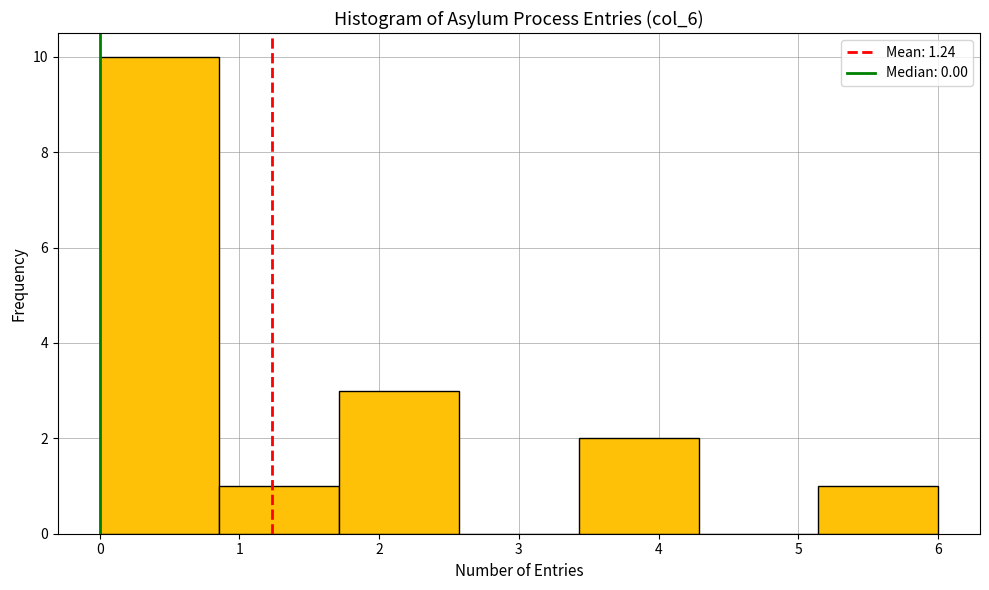

Over which range of the x-axis is the bar tallest?

0.0 to 0.9